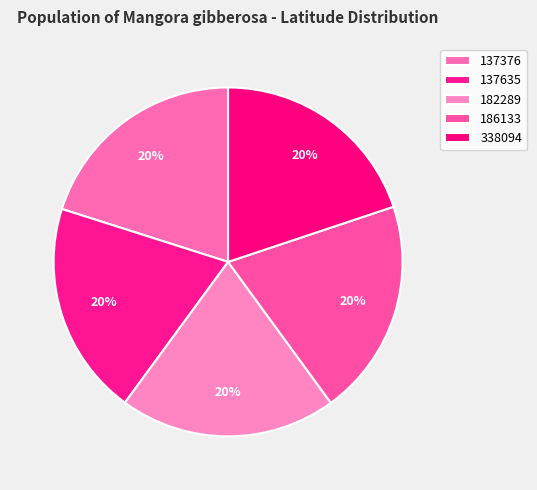

To the nearest percent, what portion does 338094 represent?

20%